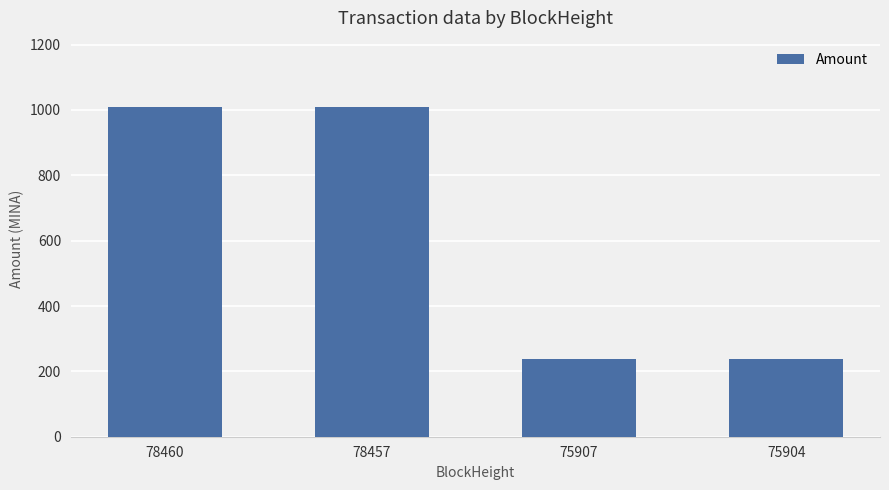

Does the chart contain any negative values?

No